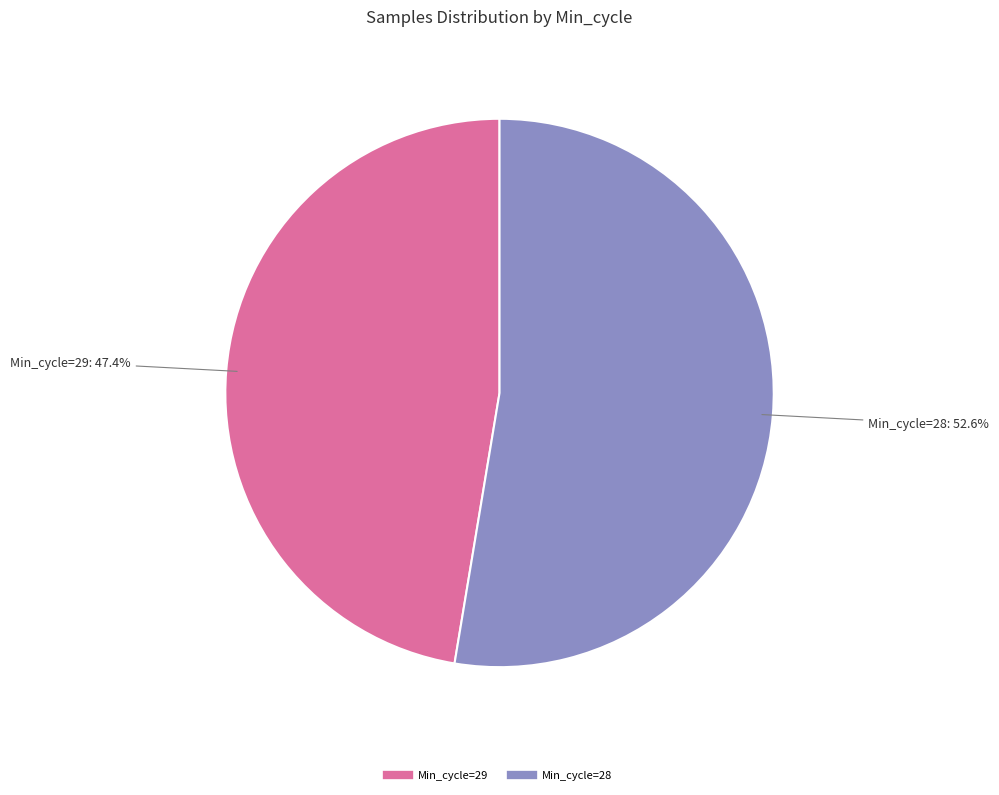

Is there a majority slice in this chart?

Yes